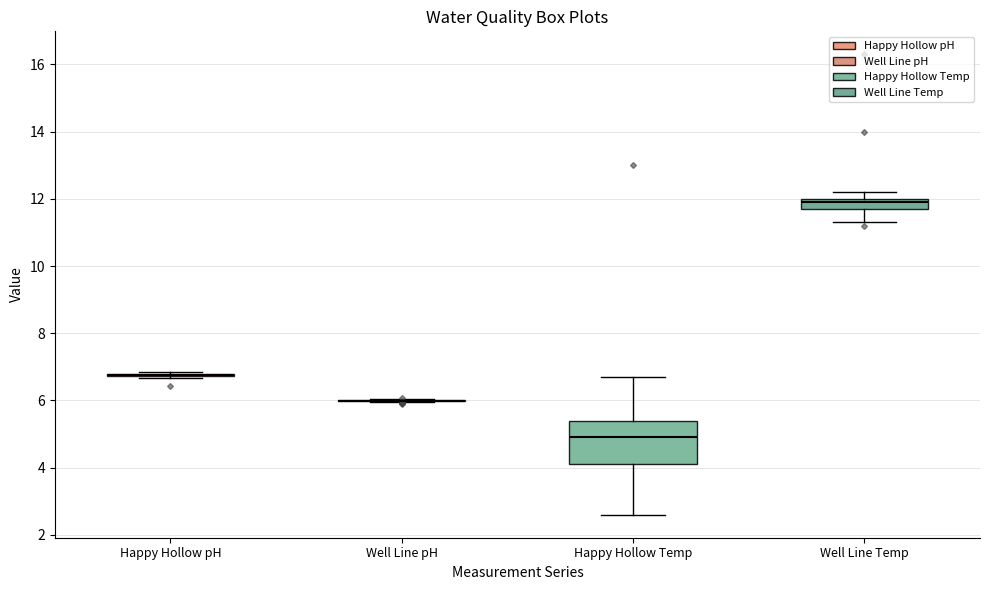

Reading left to right, transcribe this box plot: for each box, give where its median line is, the range the box spans, and where its two whiskers end, as read against the y-axis. The values are not printed on the chart, so give them approximately, as read against the axis.

Happy Hollow pH: box collapsed to a line at 6.8, whiskers 6.6 to 6.8
Well Line pH: box collapsed to a line at 6.0, whiskers 6.0 to 6.0
Happy Hollow Temp: median 5.0, box 4.2 to 5.4, whiskers 2.6 to 6.8
Well Line Temp: median 12.0 (just below the box's upper edge), box 11.8 to 12.0, whiskers 11.4 to 12.2